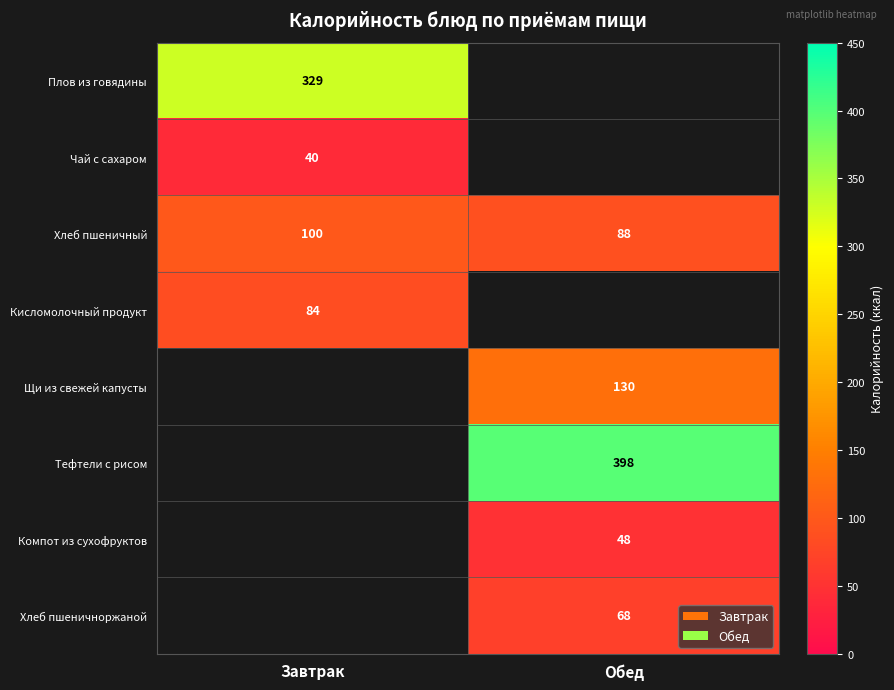

The Компот из сухофруктов series shows 26.8 at Обед. True or false?

False